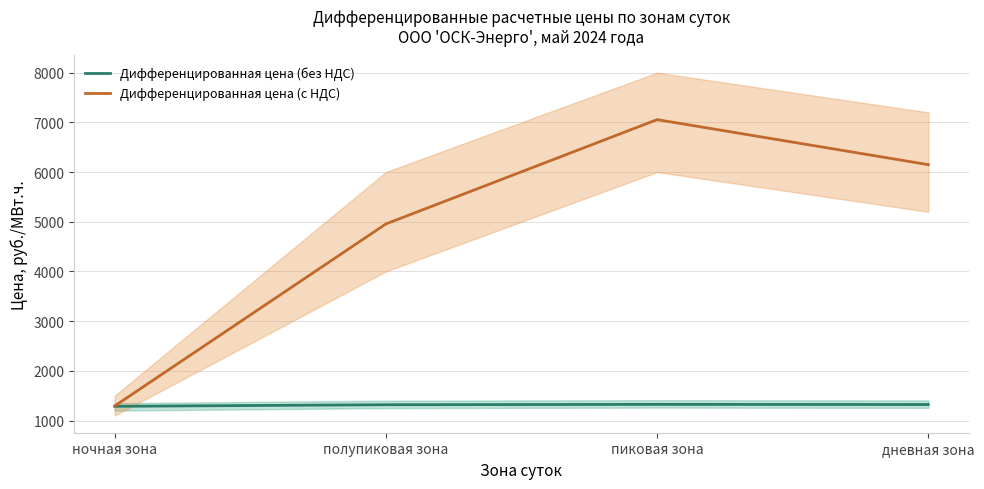

What is the value of the Дифференцированная цена (без НДС) point at the 2nd from the left?

1318.1